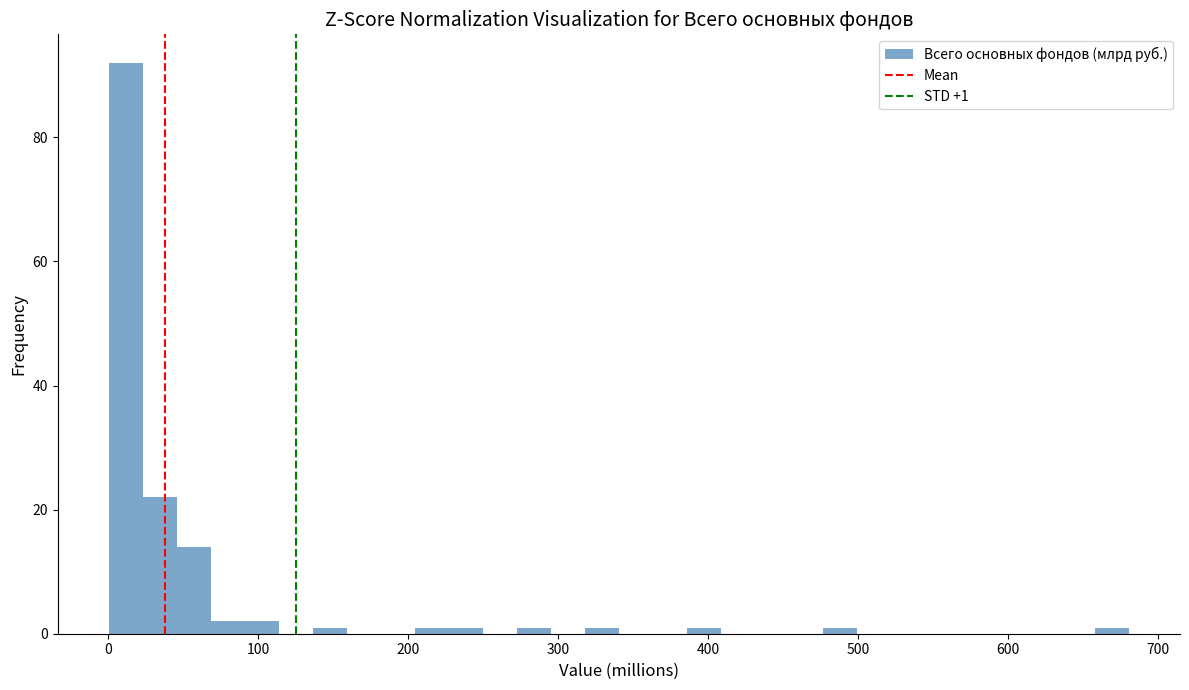

Around what value on the x-axis is the tallest bar? Give the approximate position of its centre, as read against the axis.

10